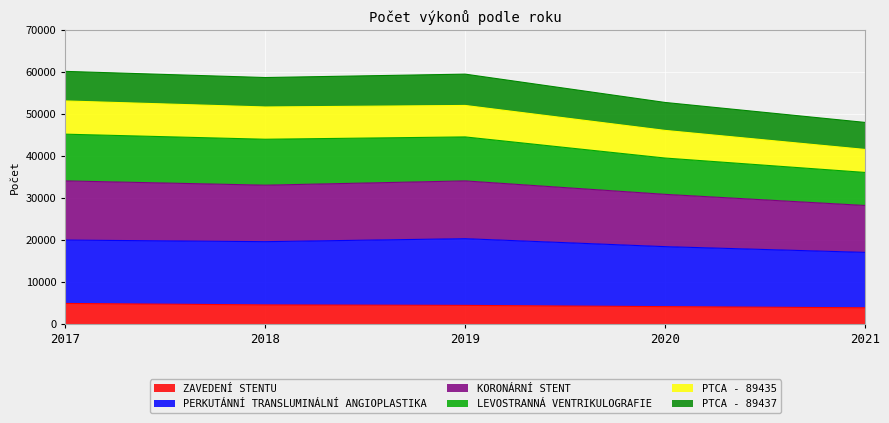

How many data points in KORONÁRNÍ STENT are less than 33075?

2